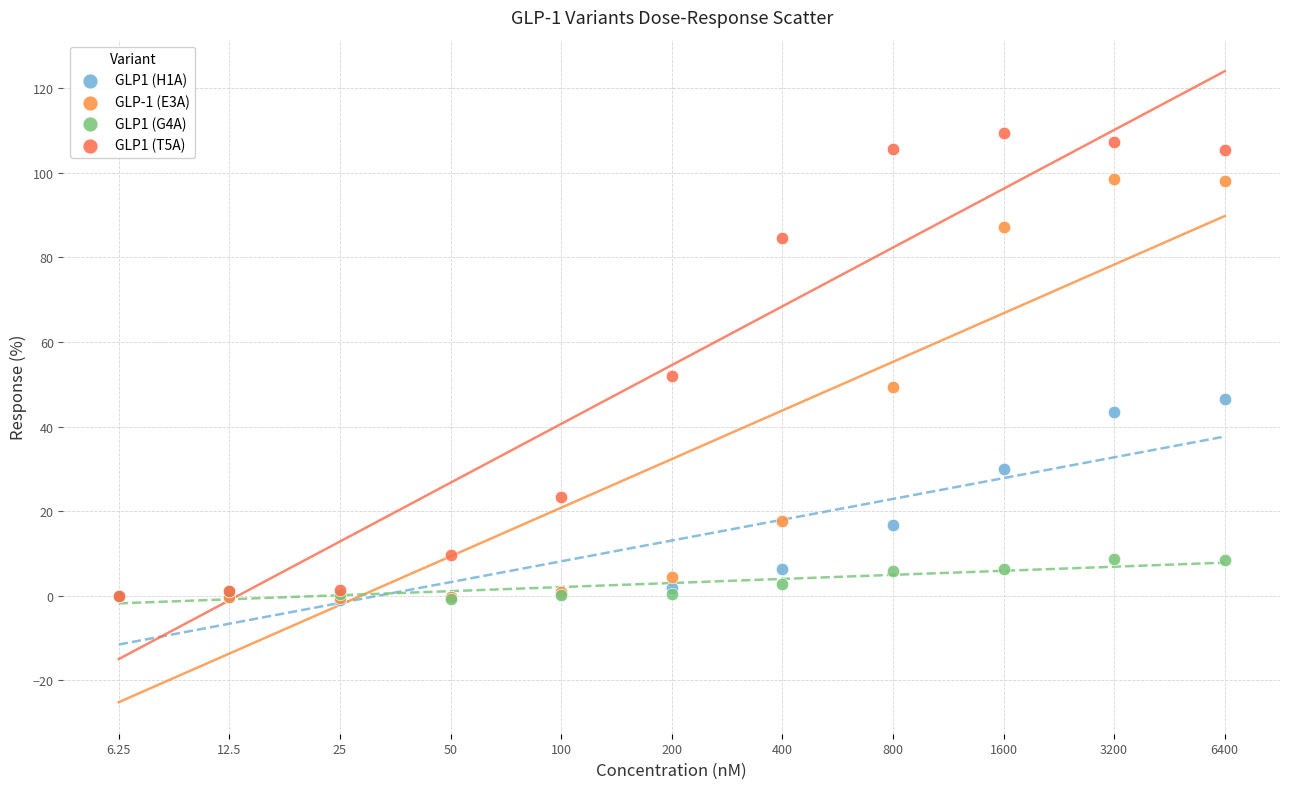

Across all series, what Y value is closest to 54?

52.0